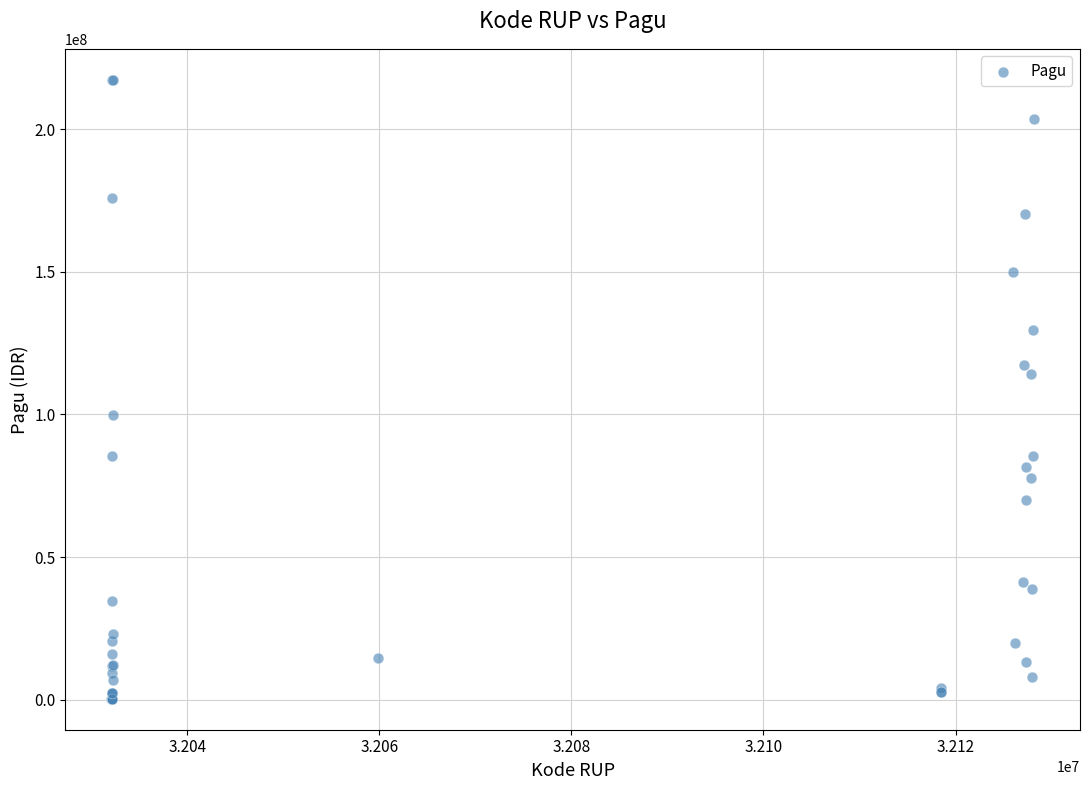

What Y value in the scatter plot is closest to 108830000?

114296000